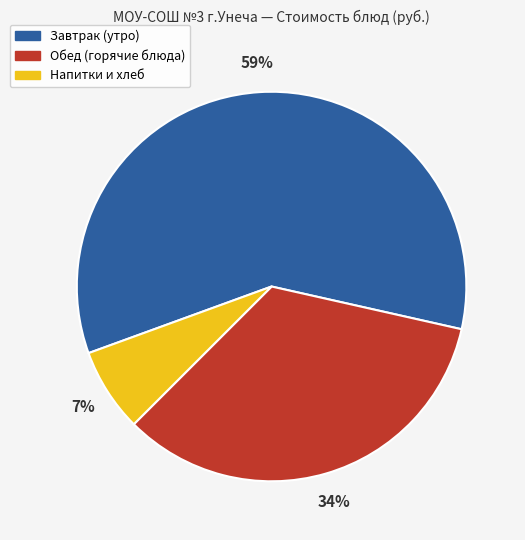

Count the number of slices in the pie.

3